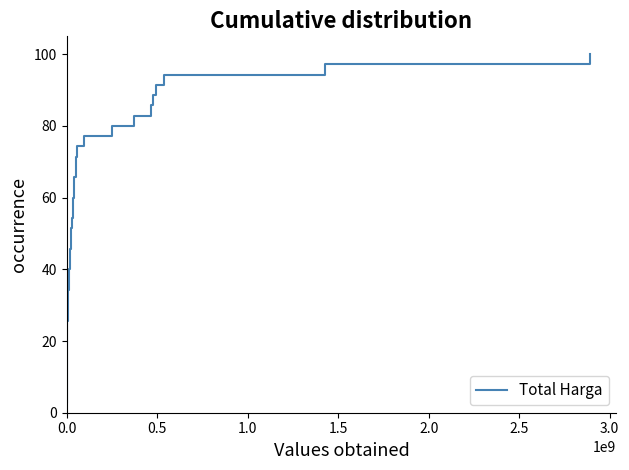

What is the difference between the maximum and minimum values?

97.1